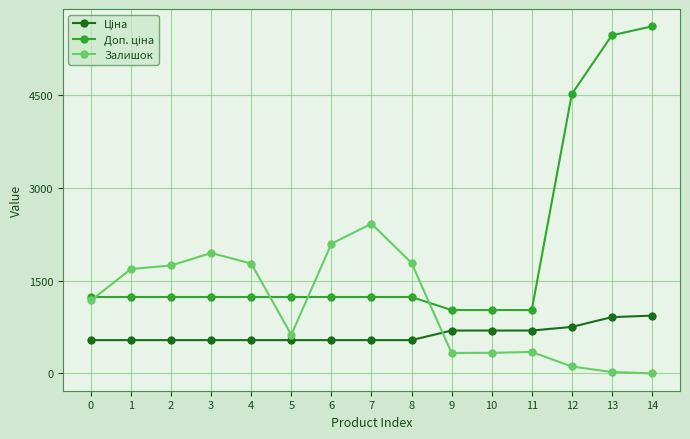

What is the total value across all series at 5?

2398.4